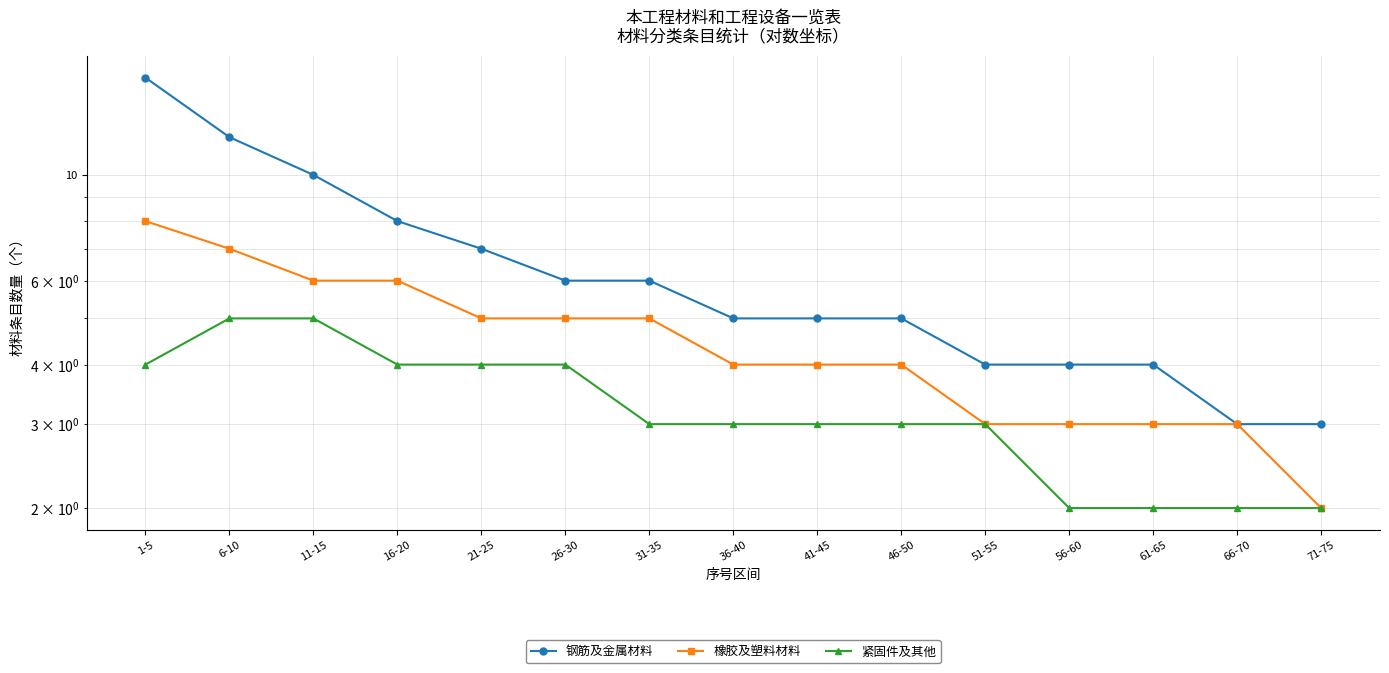

Does the chart have visible grid lines?

Yes